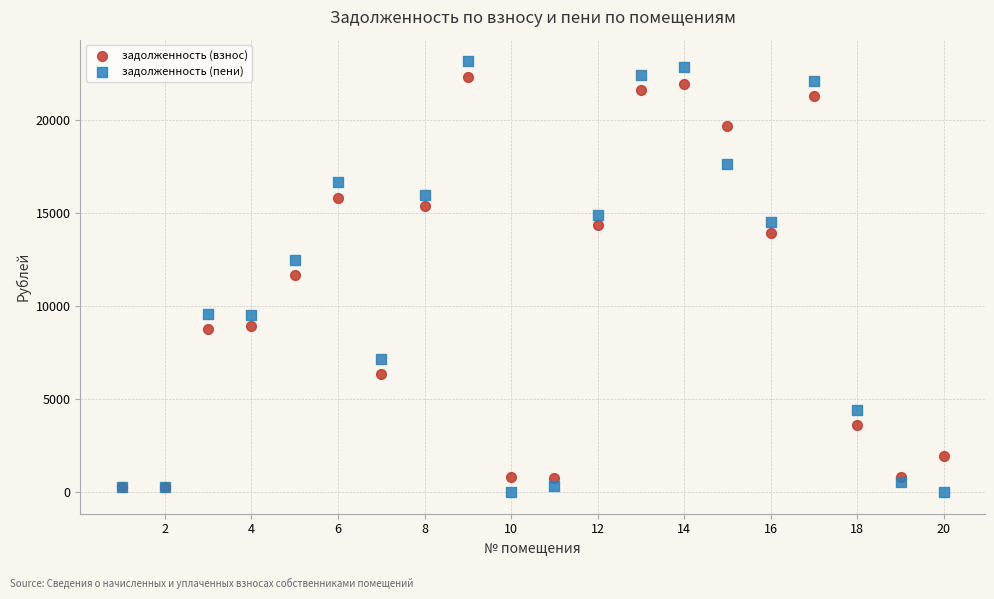

In the задолженность (взнос) series, what Y value is closest to 11275?

11632.8